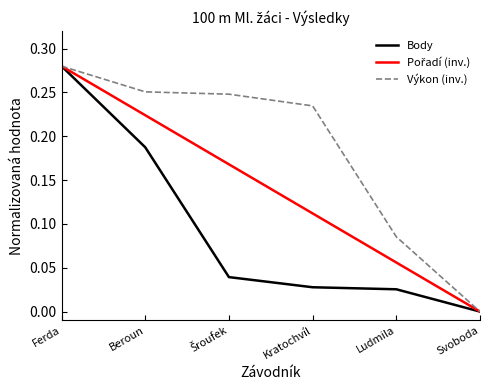

At which category does the chart reach its peak across all series?

Ferda